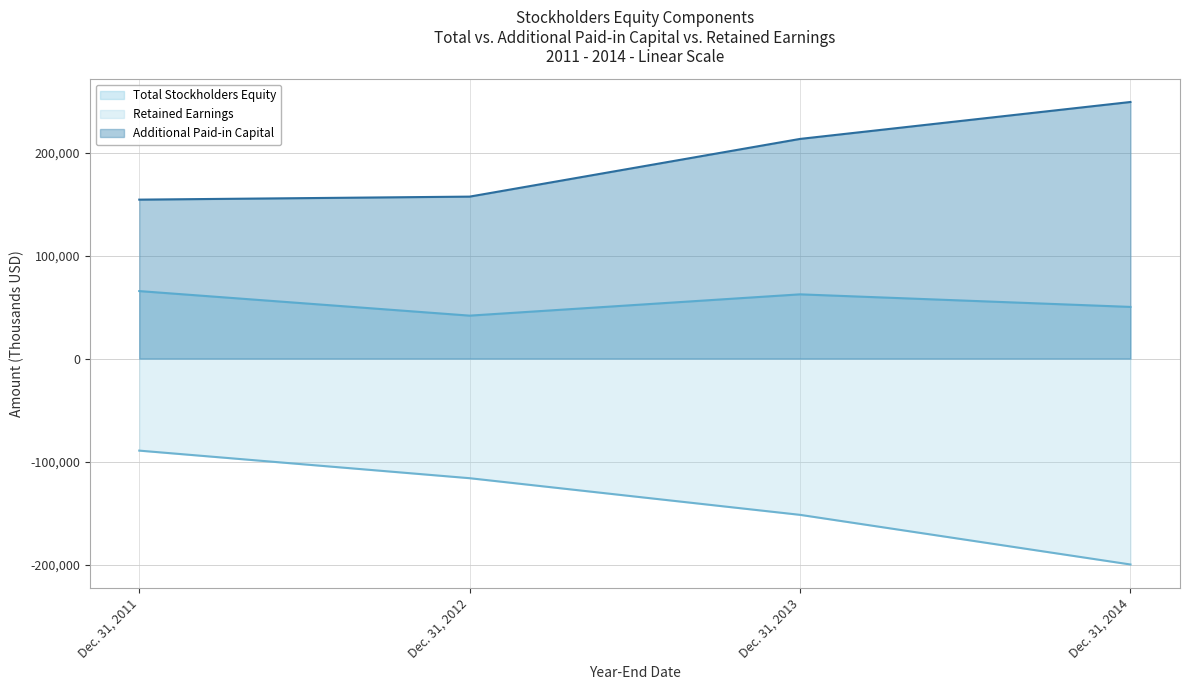

What is the smallest value displayed?

-199926